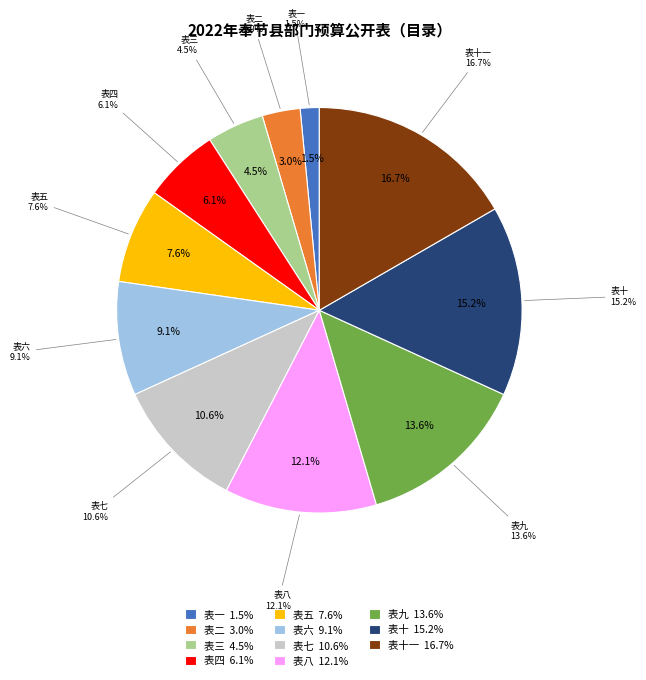

To the nearest percent, what is the average slice percentage?

9%